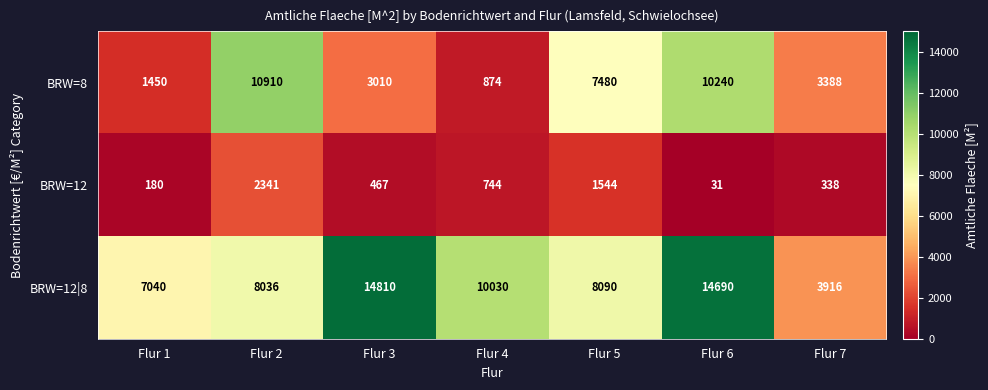

Where does the BRW=12|8 series first go above 8090?

Flur 3